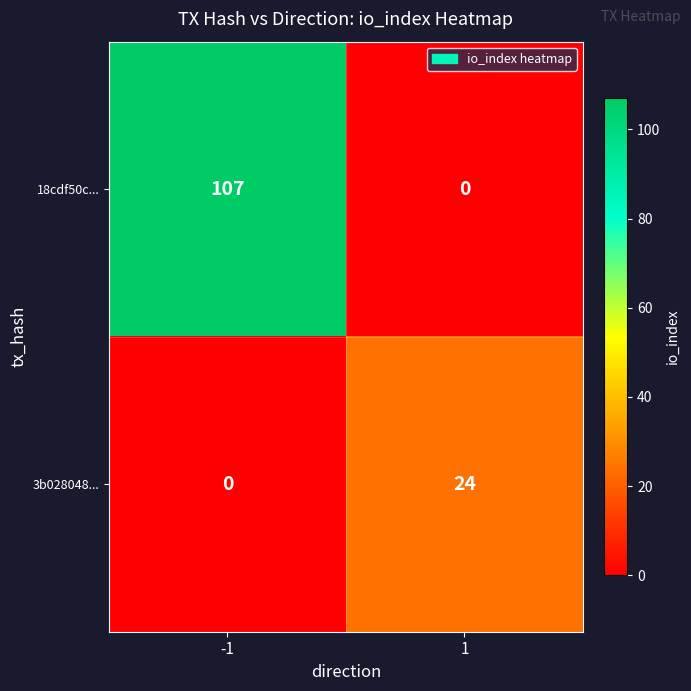

Rank the series at -1 from highest to lowest value.

18cdf50c..., 3b028048...